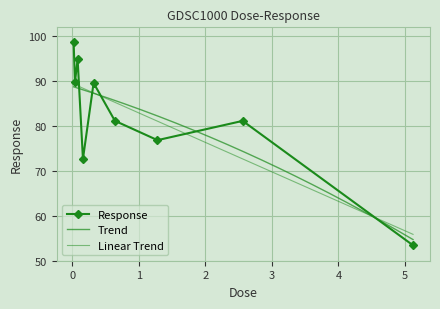

How many data points does each series have?

9